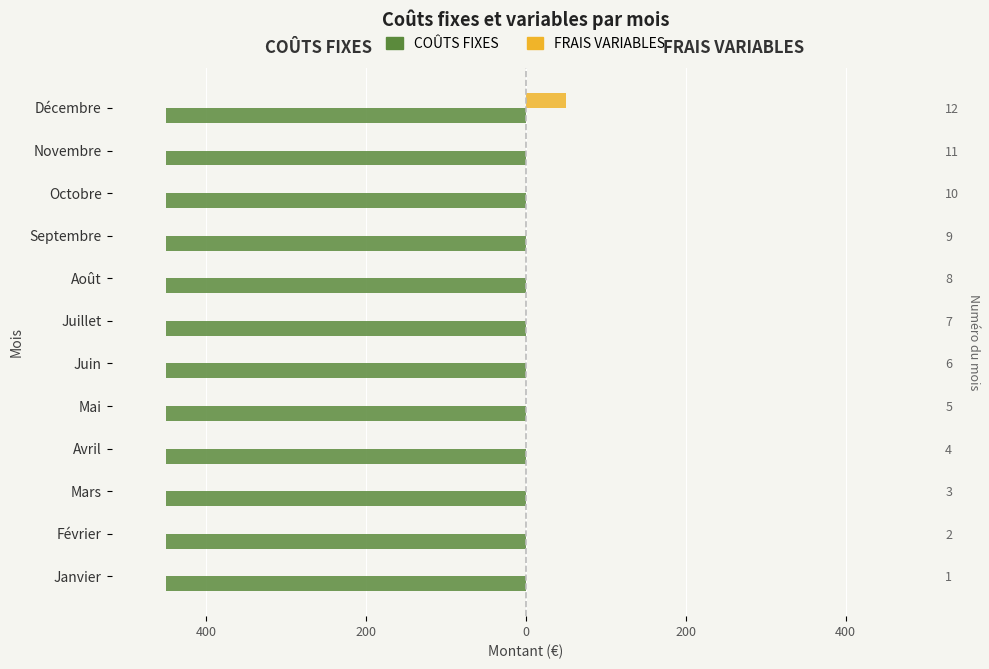

What is the sum of all FRAIS VARIABLES values?

50.0